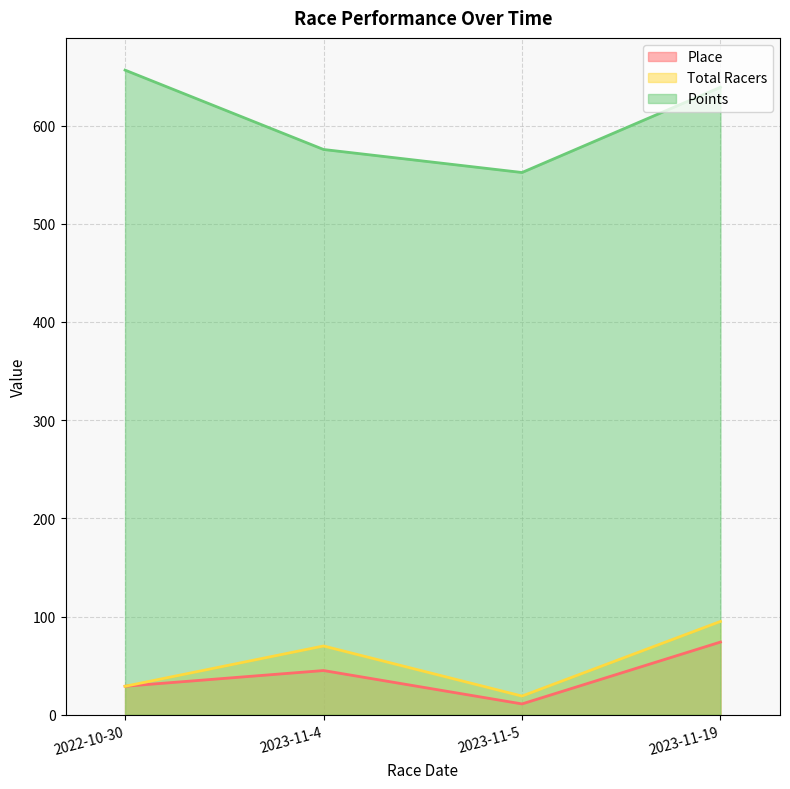

Which category has the highest value in the Place series?

2023-11-19